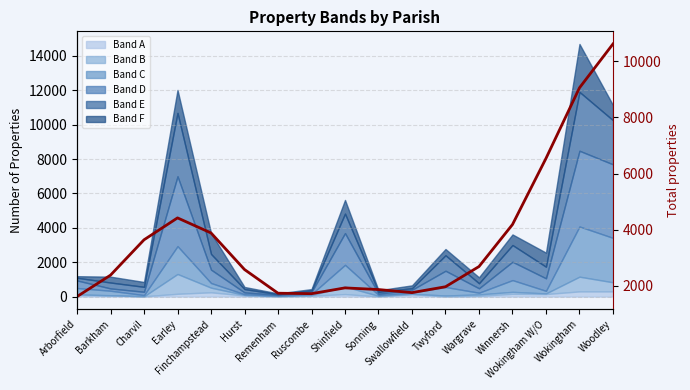

What value does the data have at Wokingham W/O?

6539.1